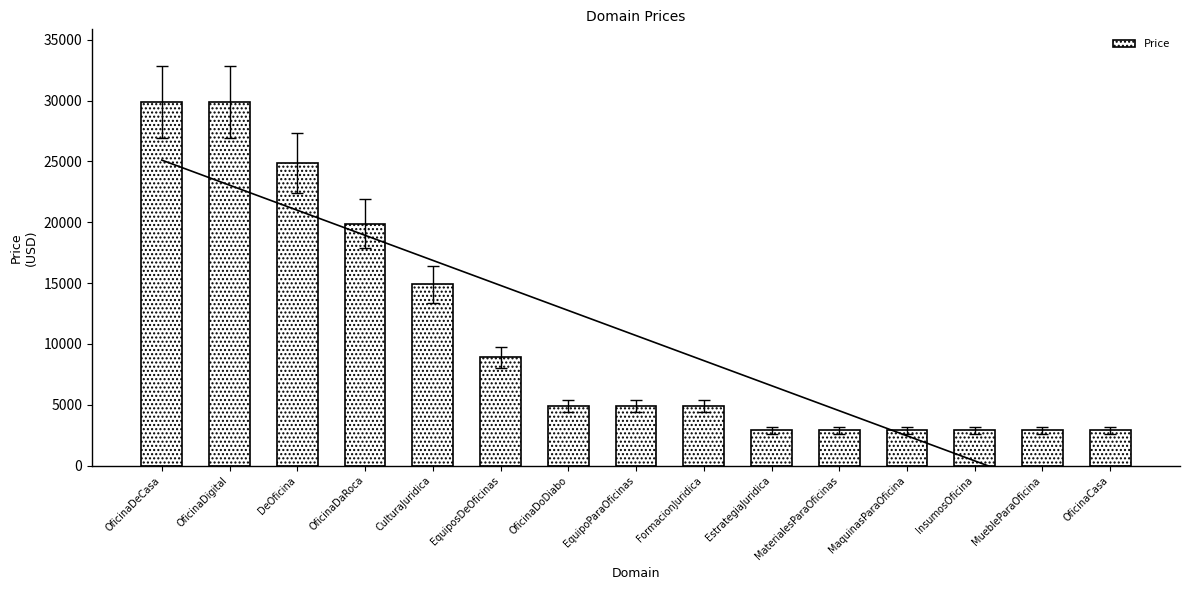

Rank the categories by value from lowest to highest.

EstrategiaJuridica, MaterialesParaOficinas, MaquinasParaOficina, InsumosOficina, MuebleParaOficina, OficinaCasa, OficinaDoDiabo, EquipoParaOficinas, FormacionJuridica, EquiposDeOficinas, CulturaJuridica, OficinaDaRoca, DeOficina, OficinaDeCasa, OficinaDigital